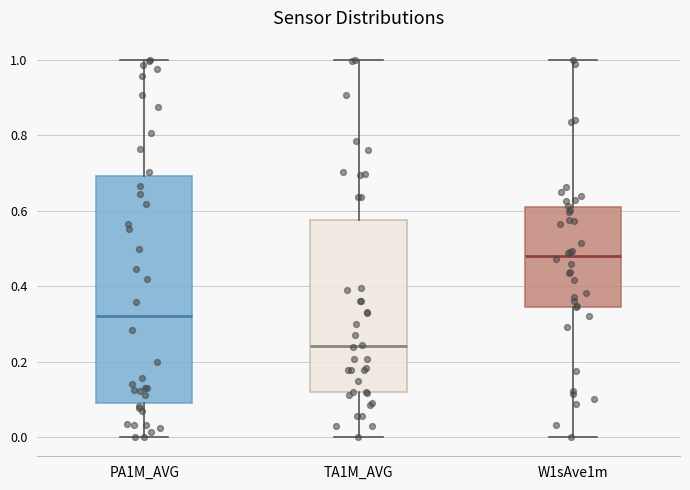

Reading left to right, transcribe this box plot: for each box, give where its median line is, the range the box spans, and where its two whiskers end, as read against the y-axis. The values are not printed on the chart, so give them approximately, as read against the axis.

PA1M_AVG: median 0.32, box 0.10 to 0.70, whiskers 0.00 to 1.00
TA1M_AVG: median 0.24, box 0.12 to 0.58, whiskers 0.00 to 1.00
W1sAve1m: median 0.48, box 0.34 to 0.62, whiskers 0.00 to 1.00